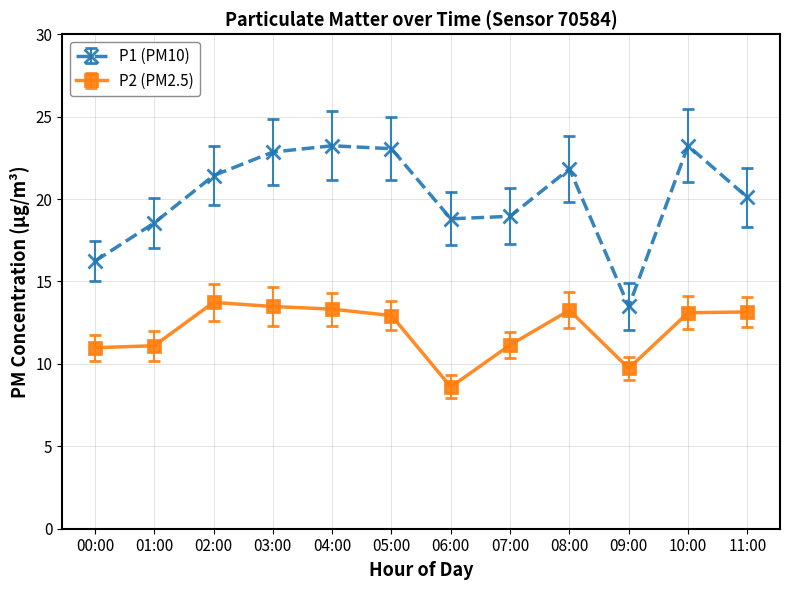

Which category has the lowest value in the P2 (PM2.5) series?

06:00